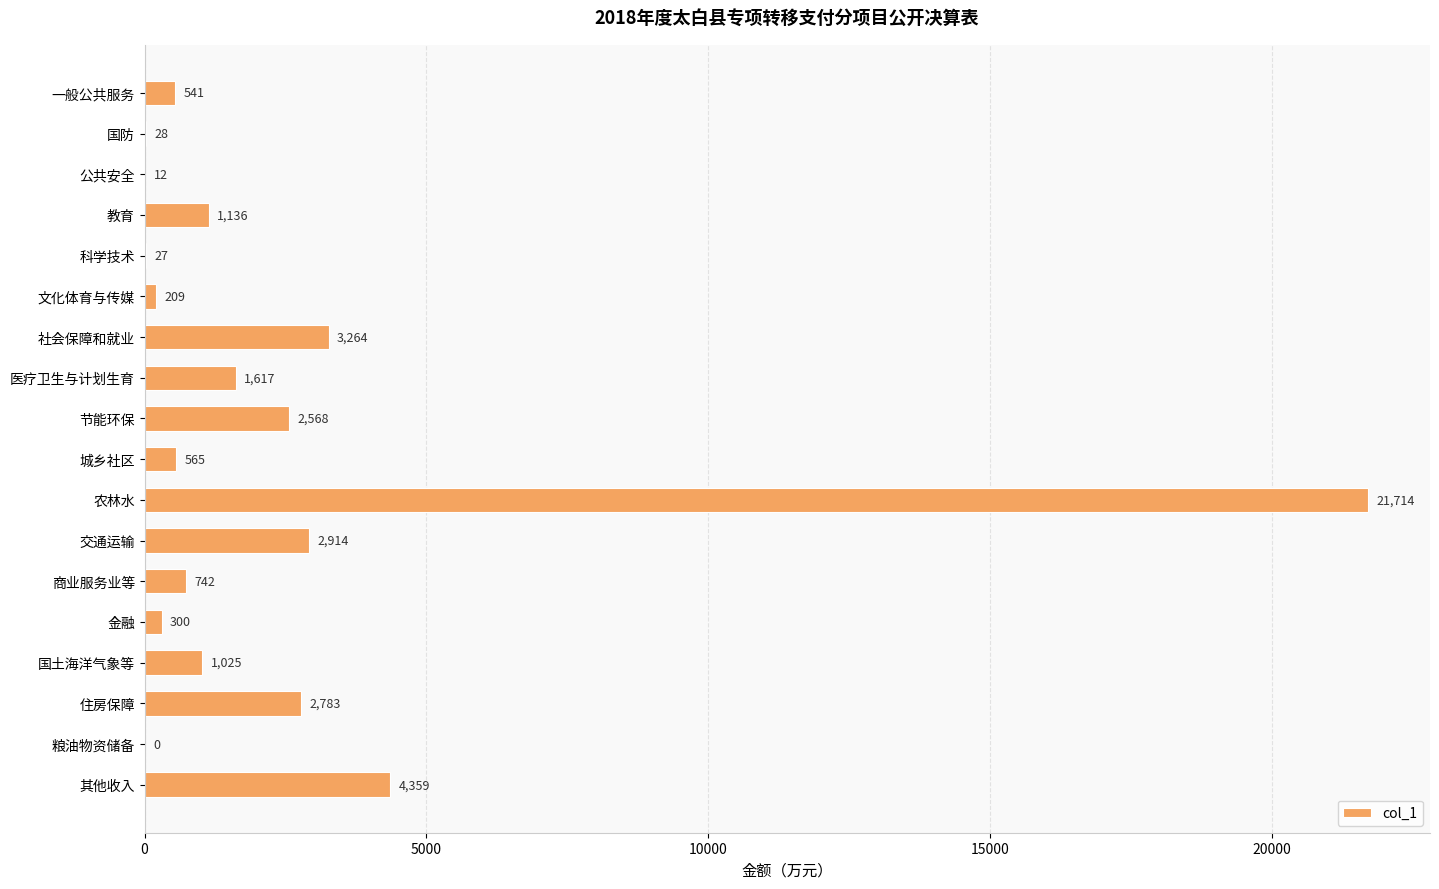

Which has a higher value, 住房保障 or 金融?

住房保障